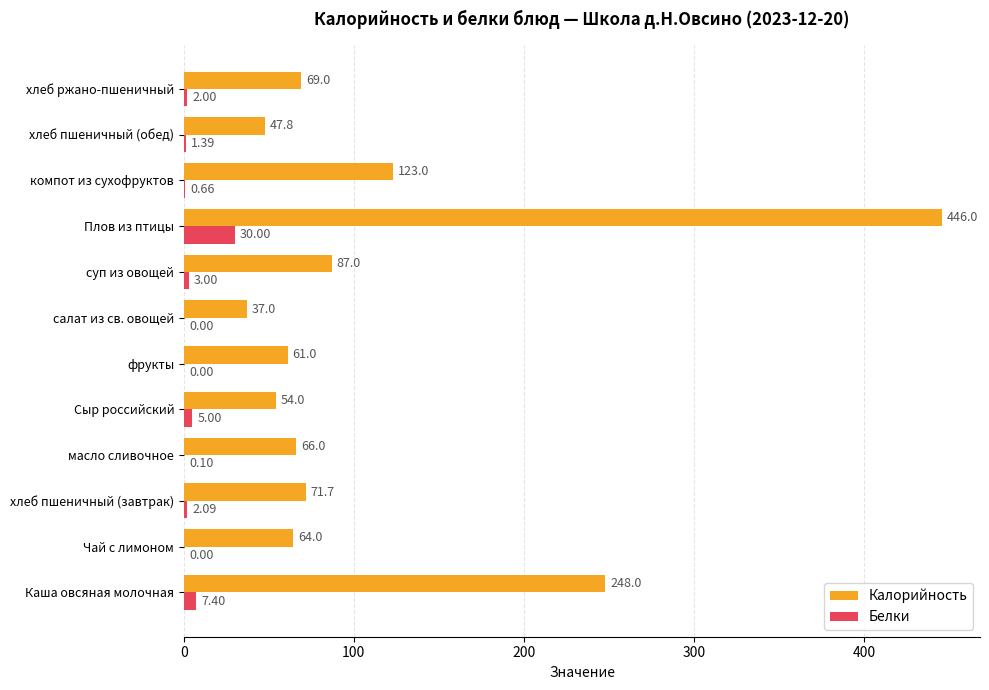

Which series has the largest total across all categories?

Калорийность